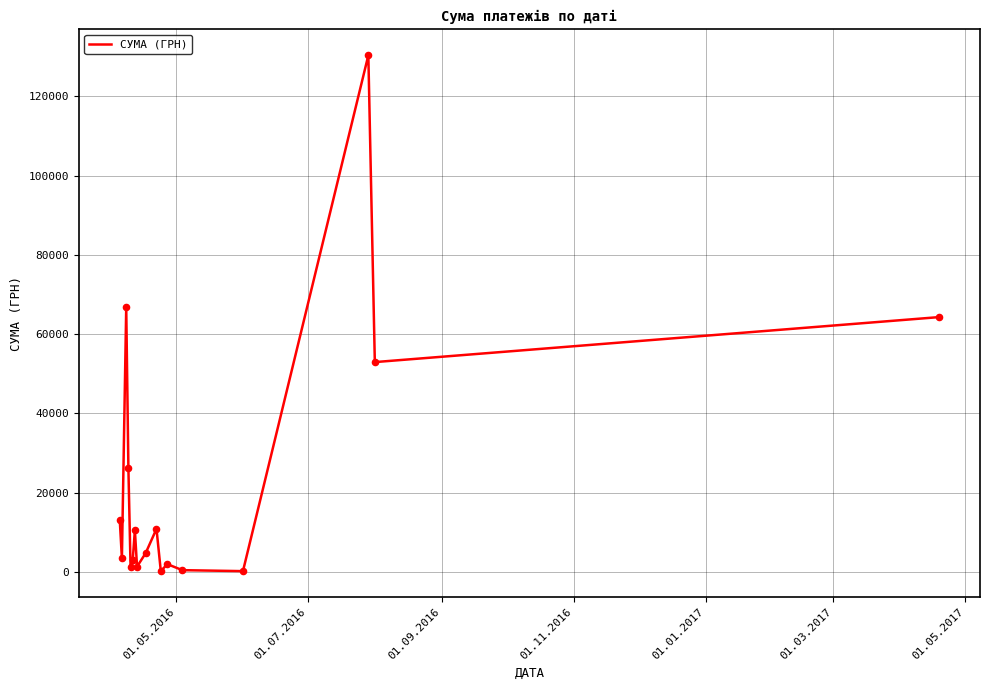

What is the maximum value shown in the chart?

130379.7